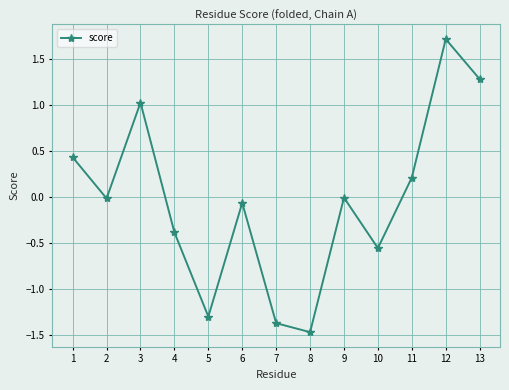

What is the greatest value displayed?

1.7